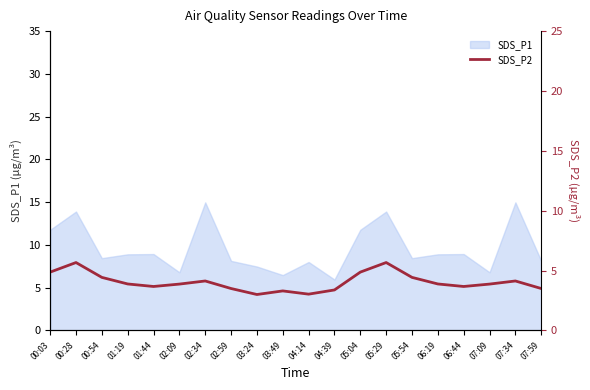

How many lines are shown in the chart?

1